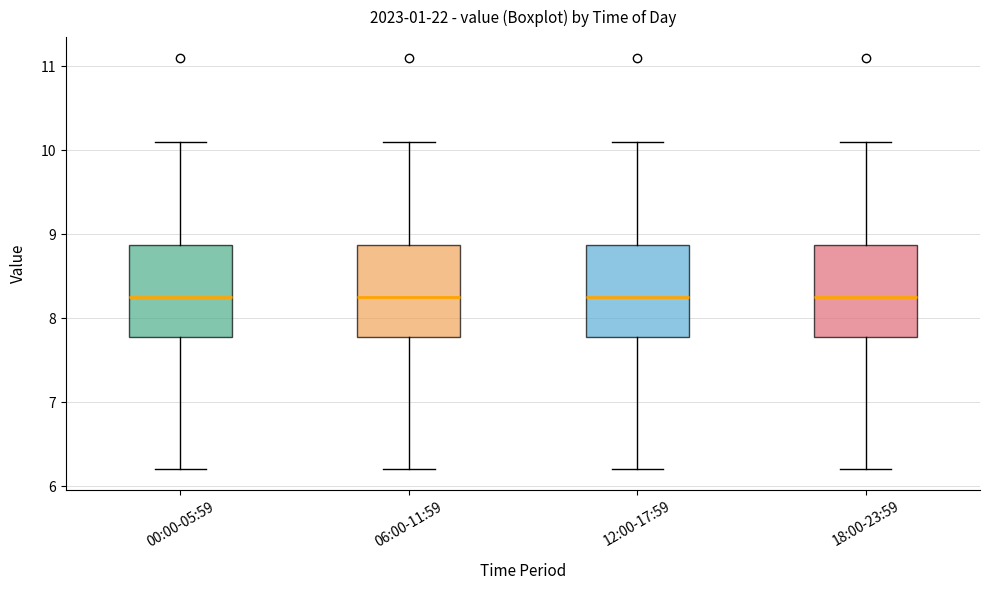

Reading left to right, transcribe this box plot: for each box, give where its median line is, the range the box spans, and where its two whiskers end, as read against the y-axis. The values are not printed on the chart, so give them approximately, as read against the axis.

00:00-05:59: median 8.3, box 7.8 to 8.9, whiskers 6.2 to 10.1
06:00-11:59: median 8.3, box 7.8 to 8.9, whiskers 6.2 to 10.1
12:00-17:59: median 8.3, box 7.8 to 8.9, whiskers 6.2 to 10.1
18:00-23:59: median 8.3, box 7.8 to 8.9, whiskers 6.2 to 10.1